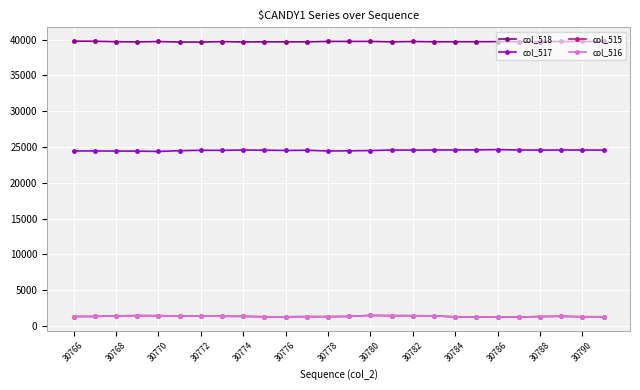

Which series has the largest total across all categories?

col_518